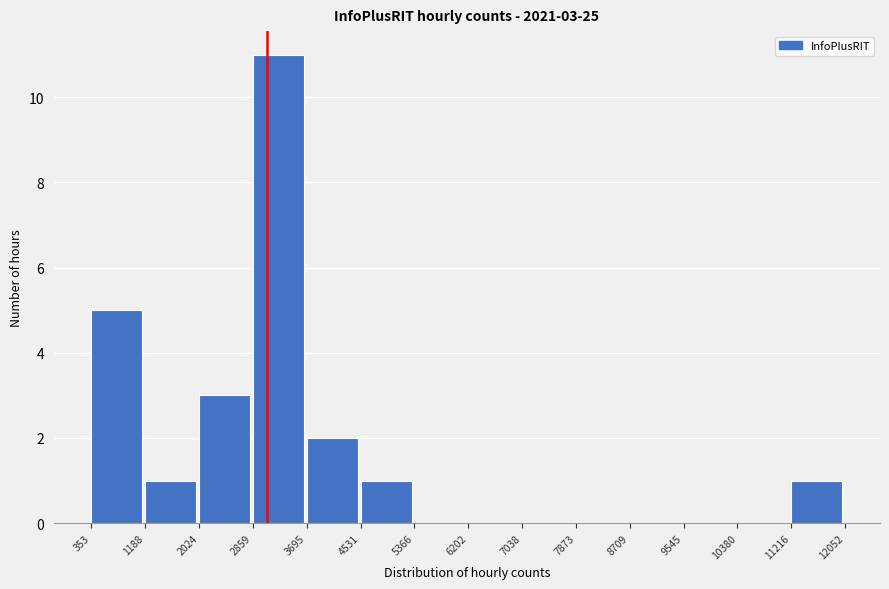

Which range on the x-axis has the tallest bar?

2859 to 3695